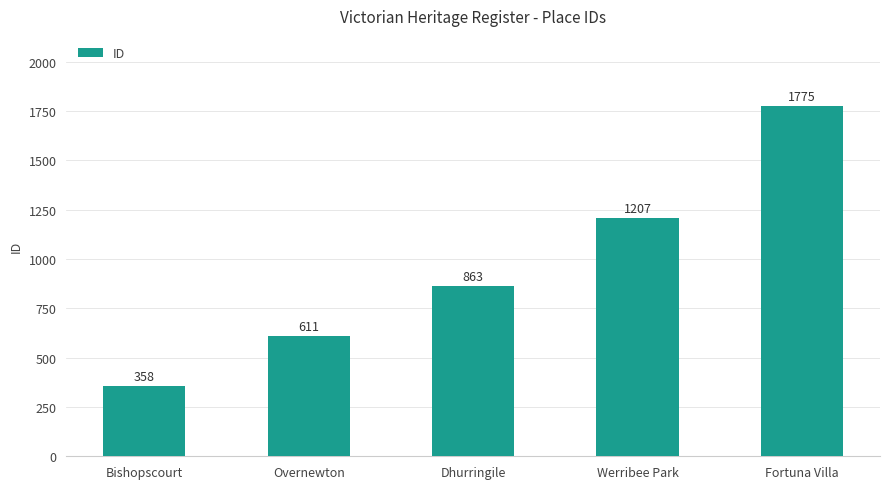

How many series are shown in this chart?

1